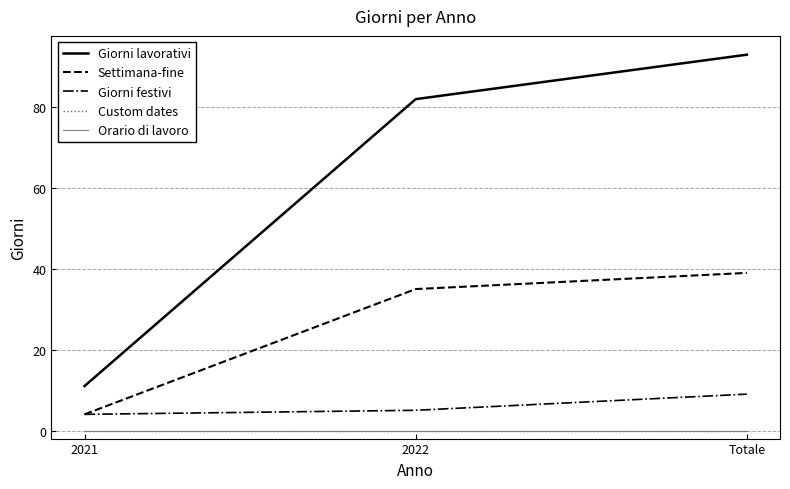

Between Totale and 2021, which is larger?

Totale